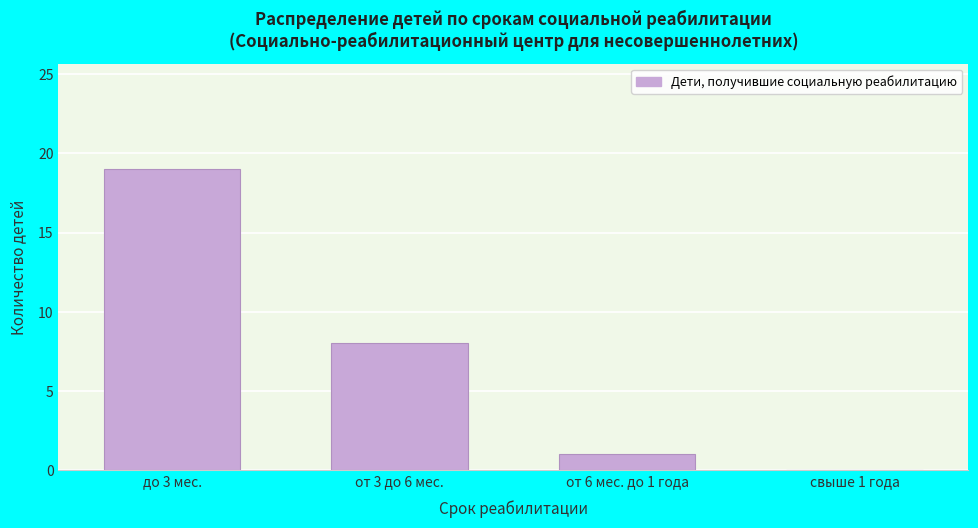

Reading left to right, transcribe all the data shown in this chart.

до 3 мес.=19	от 3 до 6 мес.=8	от 6 мес. до 1 года=1	свыше 1 года=0